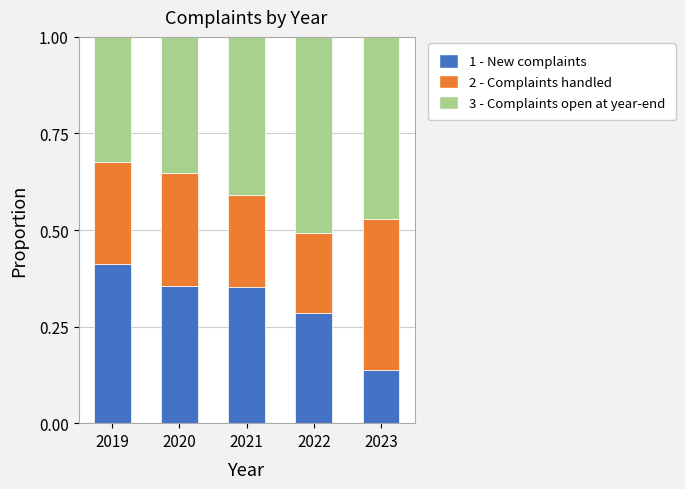

True or false: 1 - New complaints has a value of 0.4 at 2021.

True